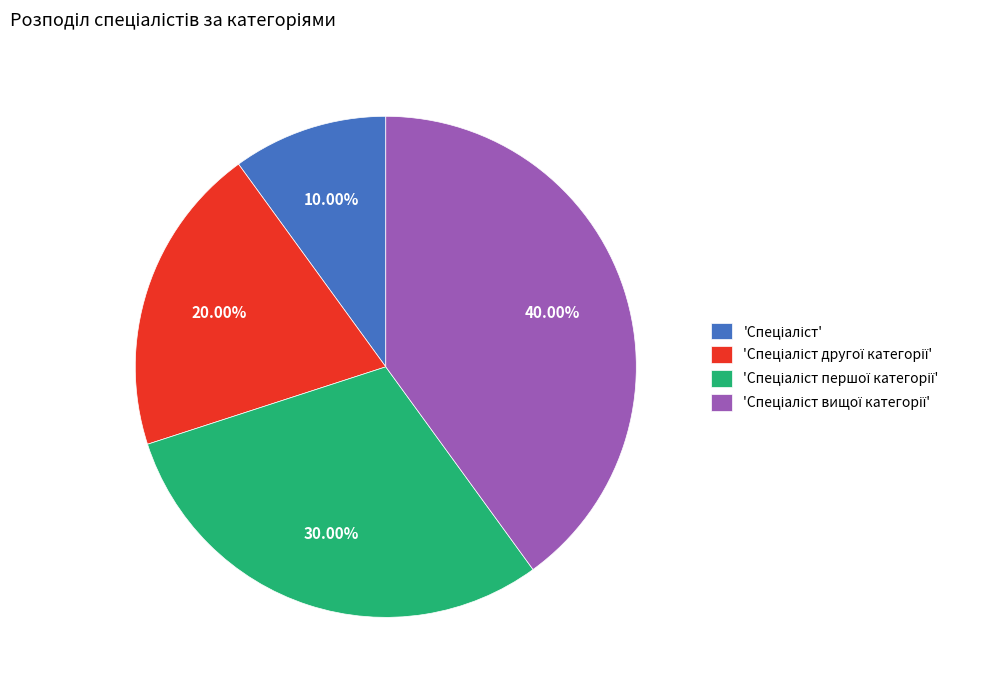

How many segments does this pie chart have?

4